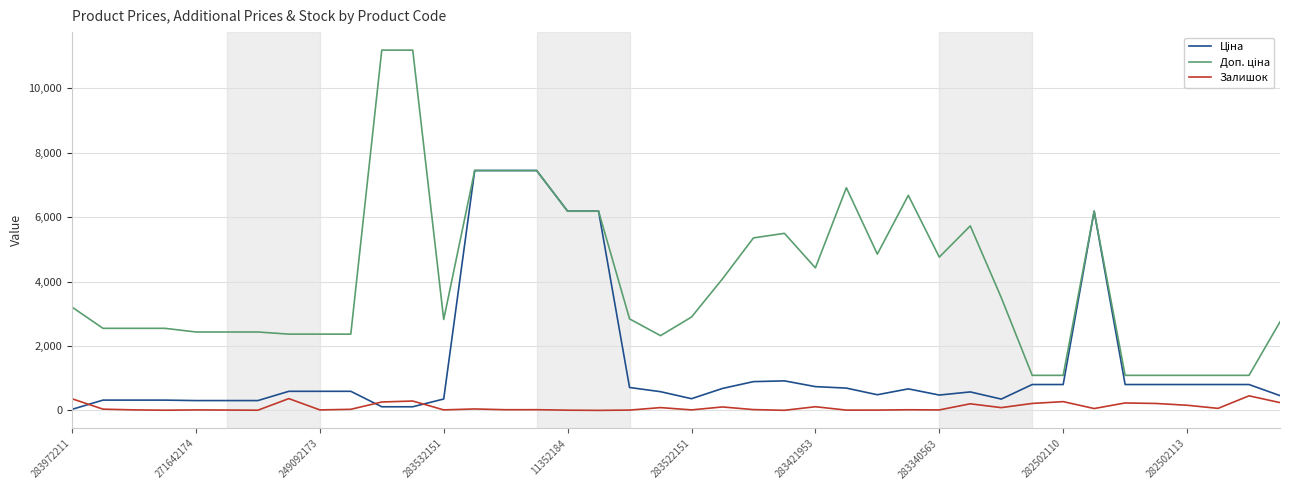

Is this an area chart (filled region under the line)?

No